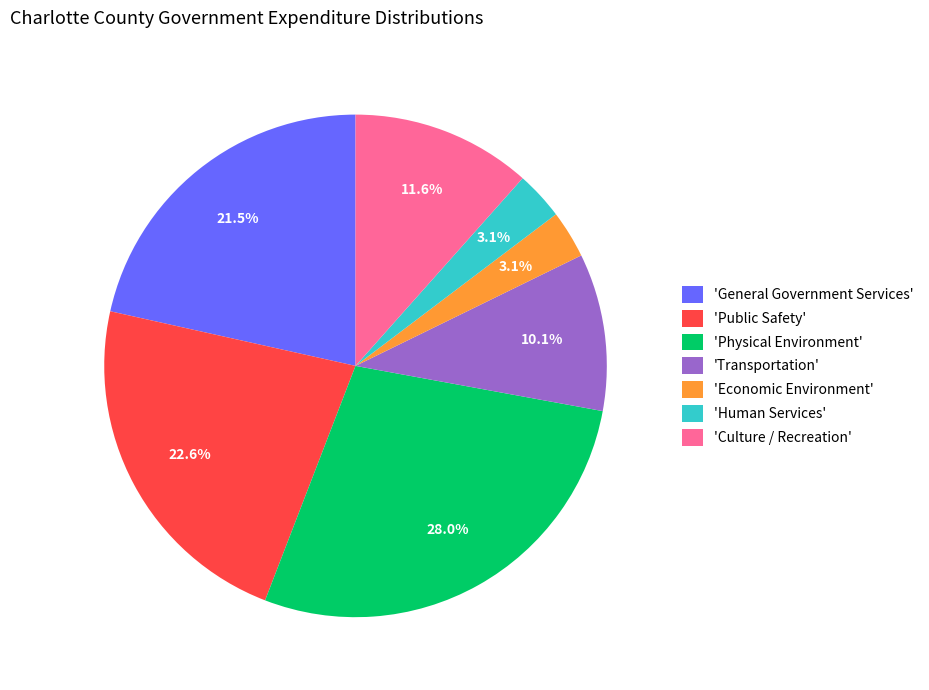

Between 'Culture / Recreation' and 'Public Safety', which is larger?

'Public Safety'